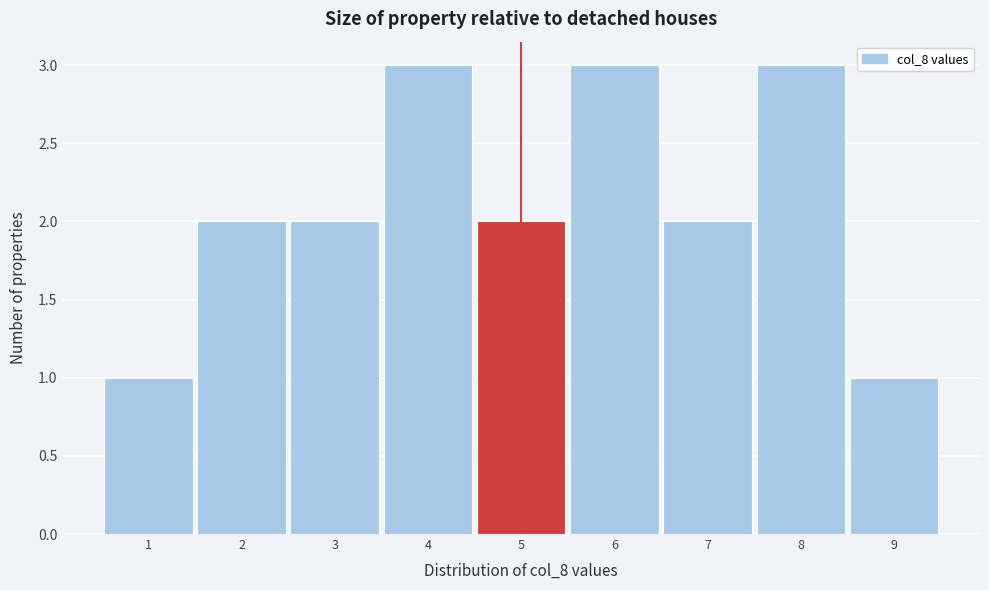

Reading left to right, transcribe this chart: for each bar, give the range it covers on the x-axis and its height. The values are not printed on the chart, so give them approximately, as read against the axis.

0.5 to 1.5: 1
1.5 to 2.5: 2
2.5 to 3.5: 2
3.5 to 4.5: 3
4.5 to 5.5: 2
5.5 to 6.5: 3
6.5 to 7.5: 2
7.5 to 8.5: 3
8.5 to 9.5: 1